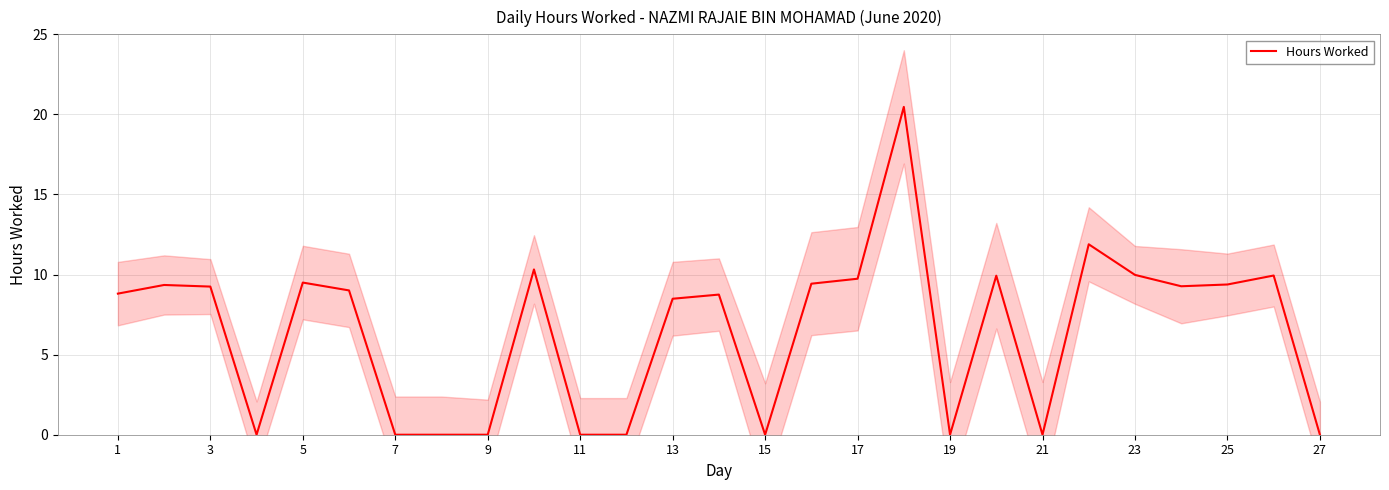

The Hours Worked series shows 9.2 at 3. True or false?

True